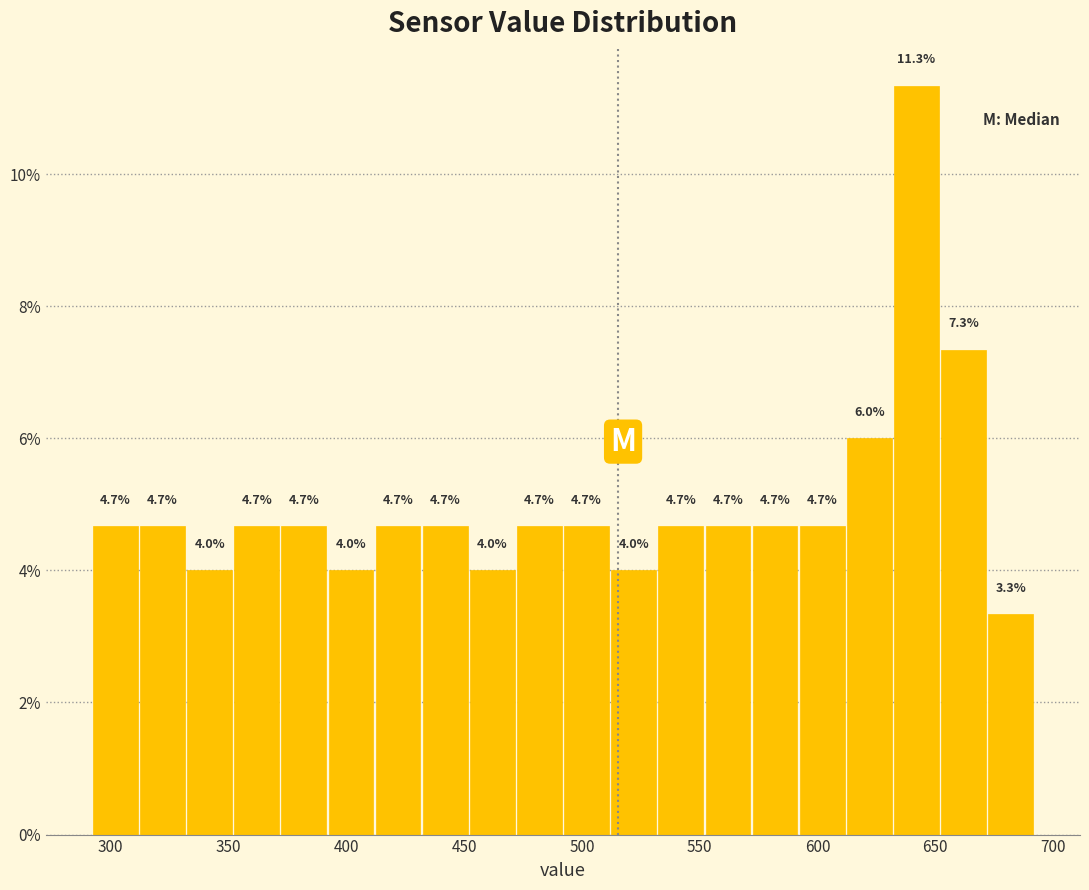

How tall is the bar that spans 412 to 432 on the x-axis? The bar edges are not printed on the chart, so give them approximately, as read against the axis.

4.7